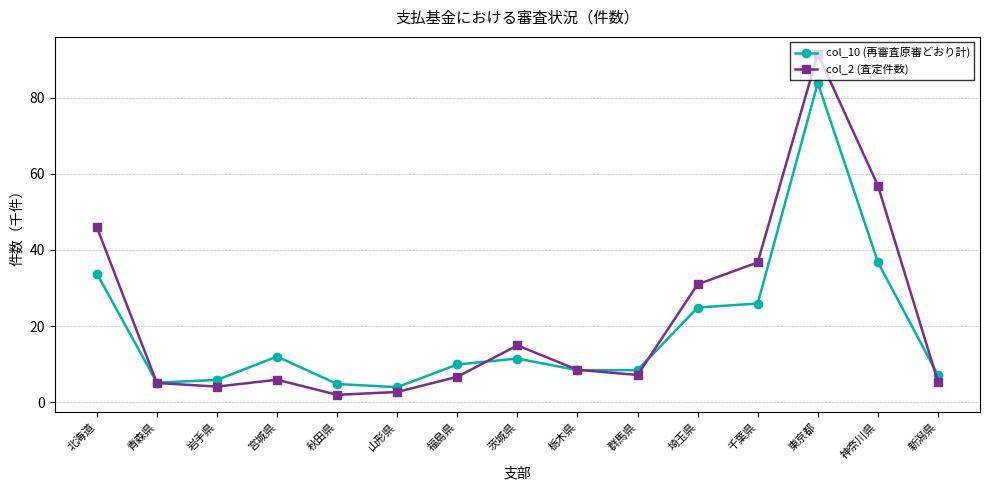

What is the lowest value of the col_10 (再審査原審どおり計) series?

3.9